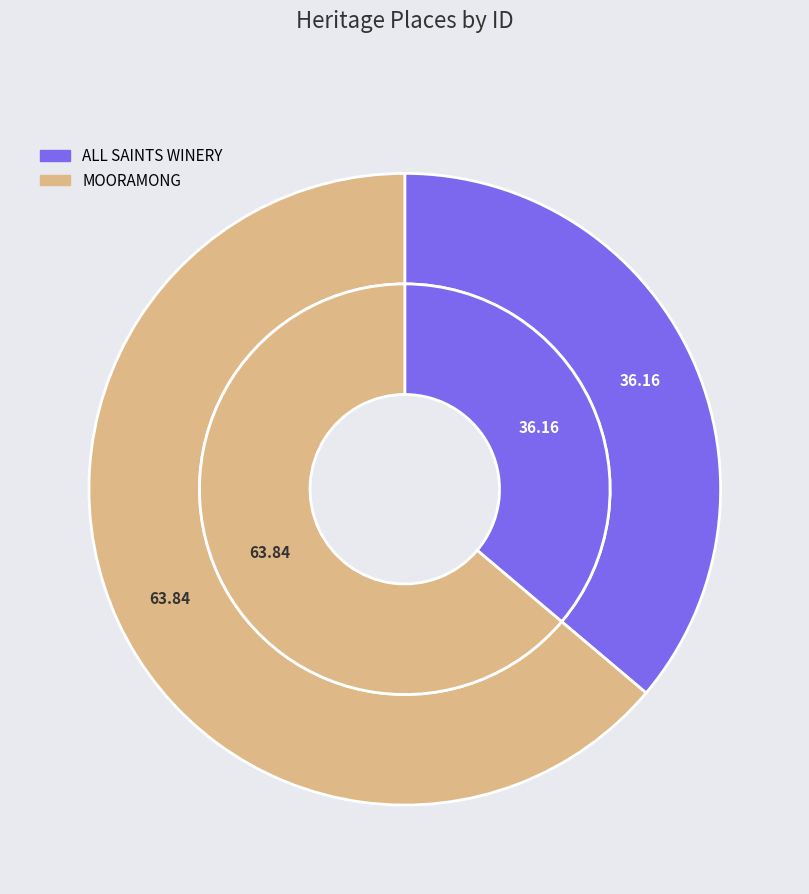

To the nearest percent, what percentage of the pie is ALL SAINTS WINERY?

36%